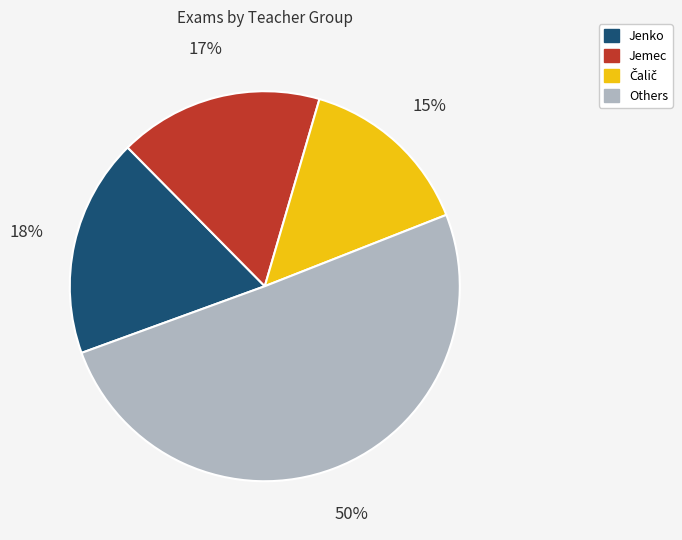

Count the number of slices in the pie.

4